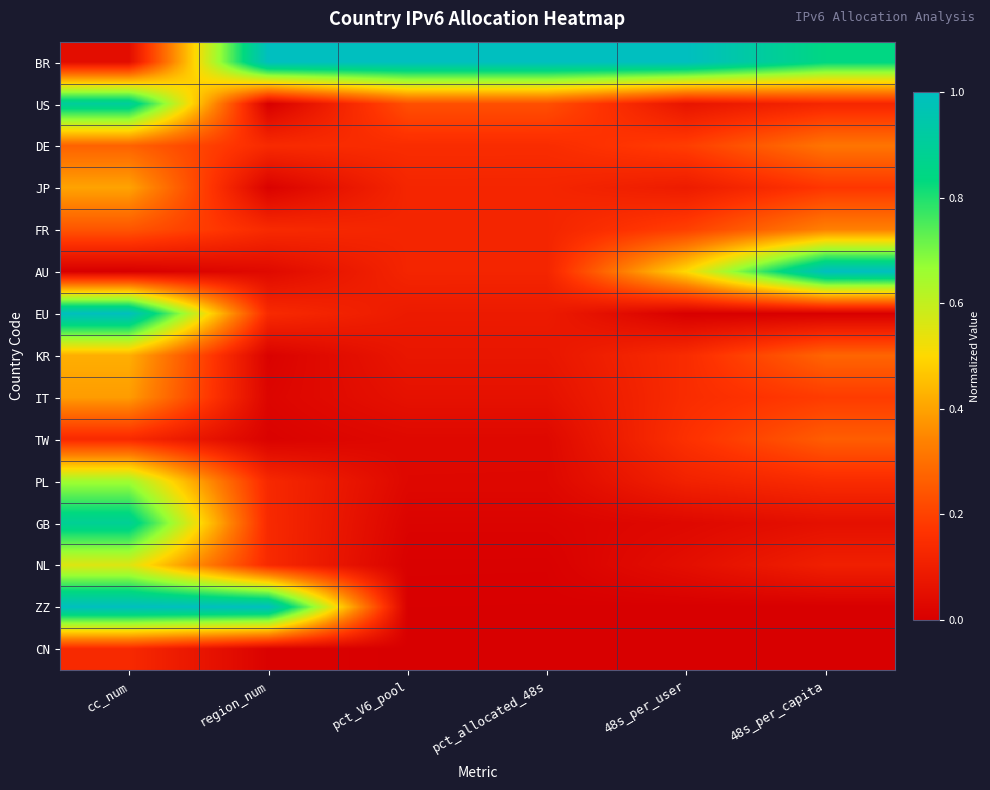

At pct_V6_pool, list the series in order from smallest to largest.

CN, ZZ, NL, GB, PL, TW, IT, KR, EU, AU, FR, JP, DE, US, BR